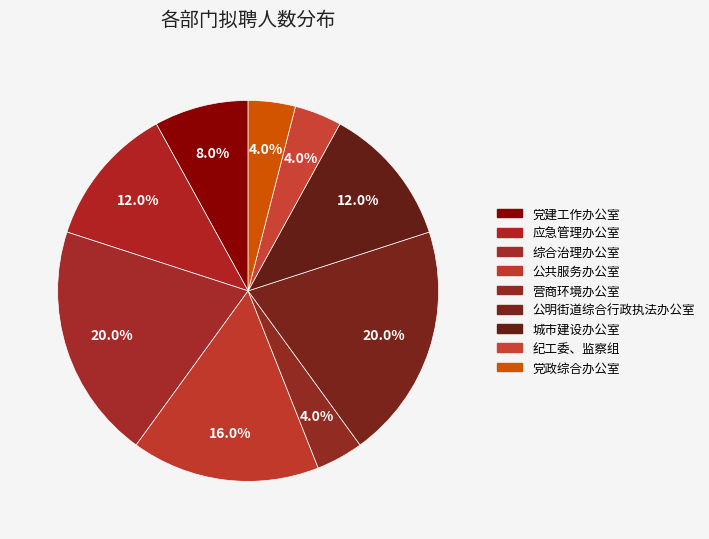

How many segments does this pie chart have?

9